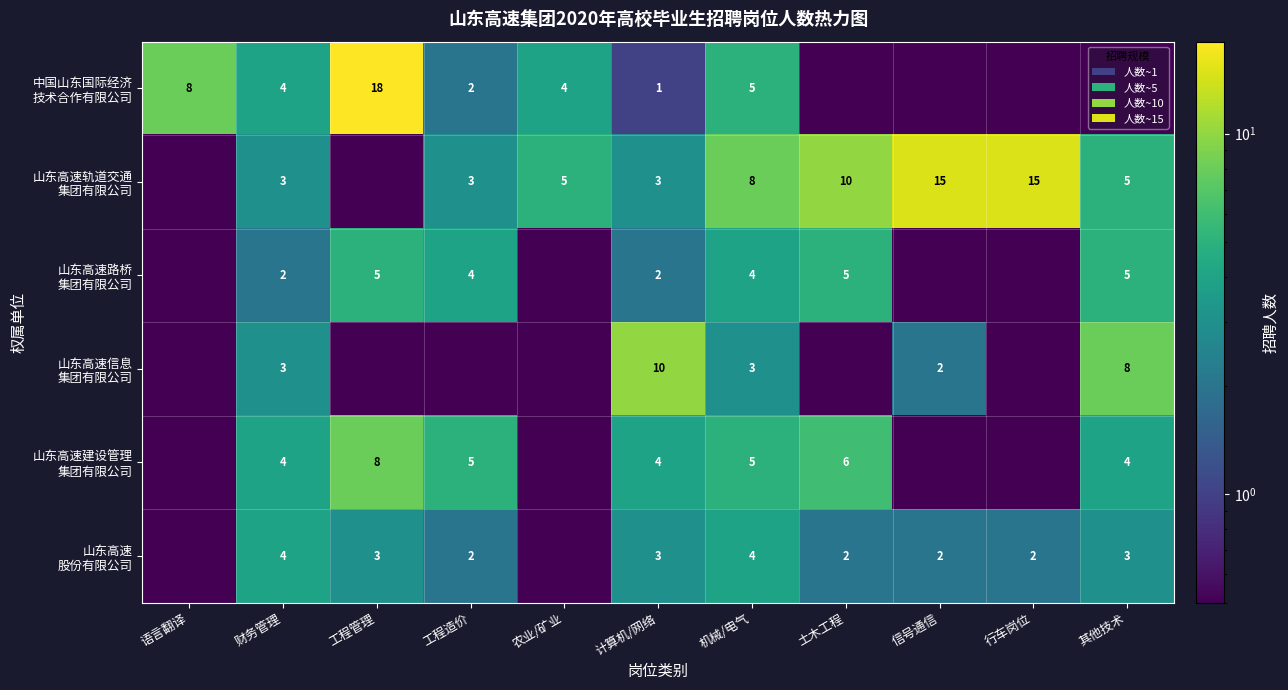

At which category is the sum across all series the highest?

工程管理